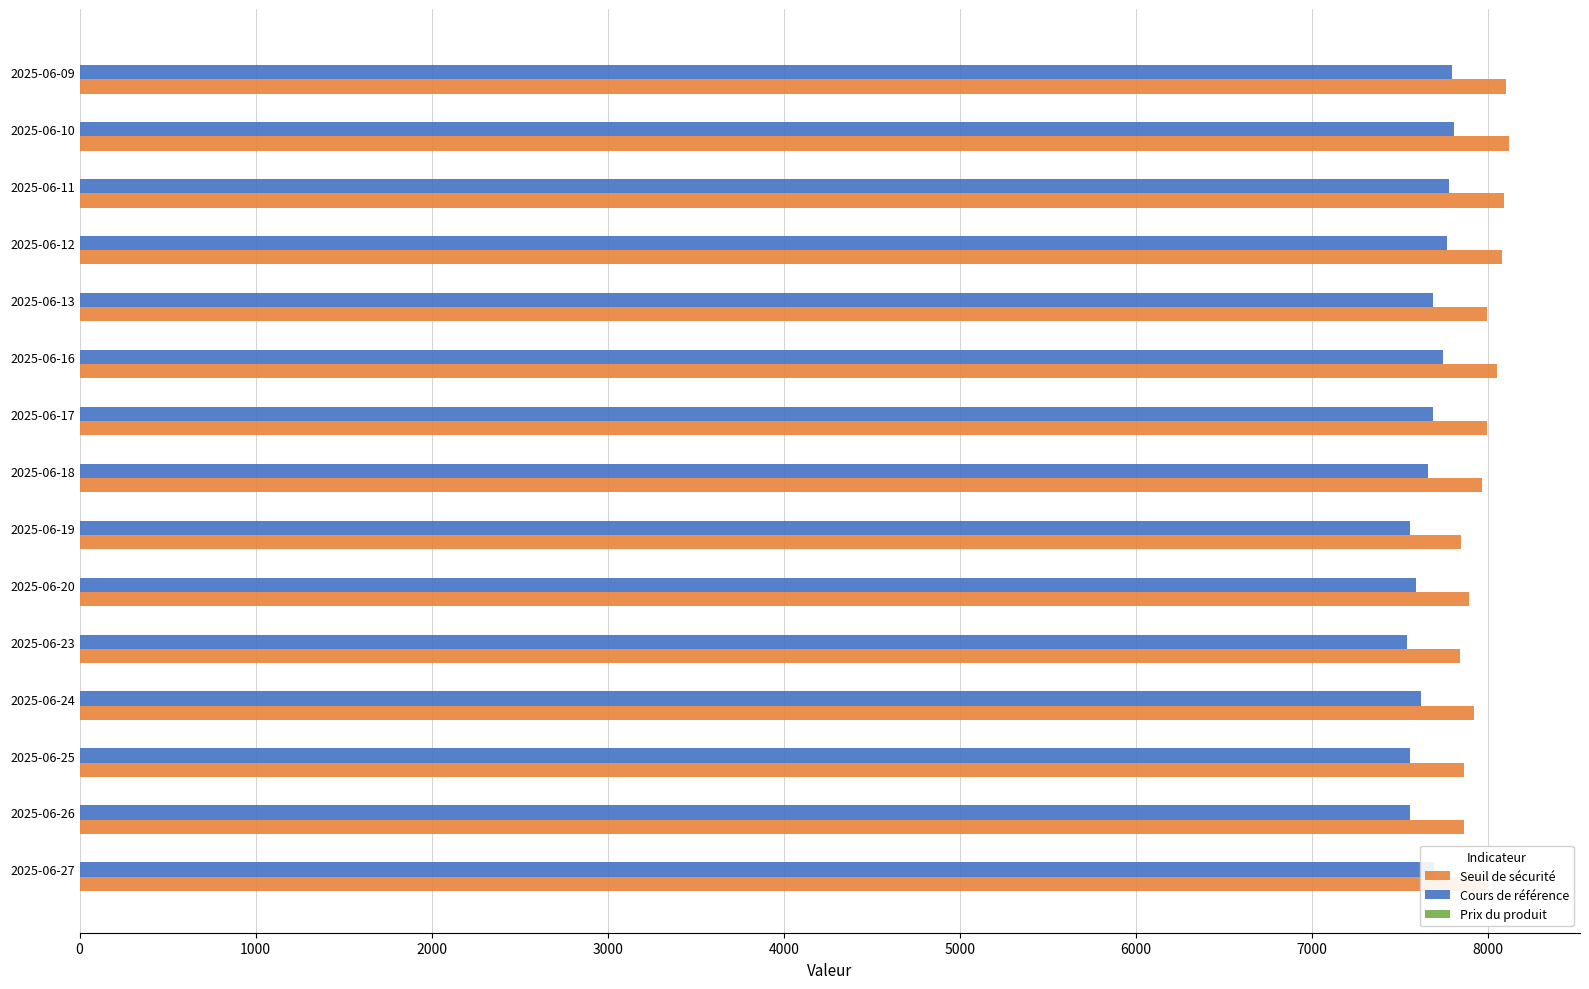

How many data points does each series have?

15